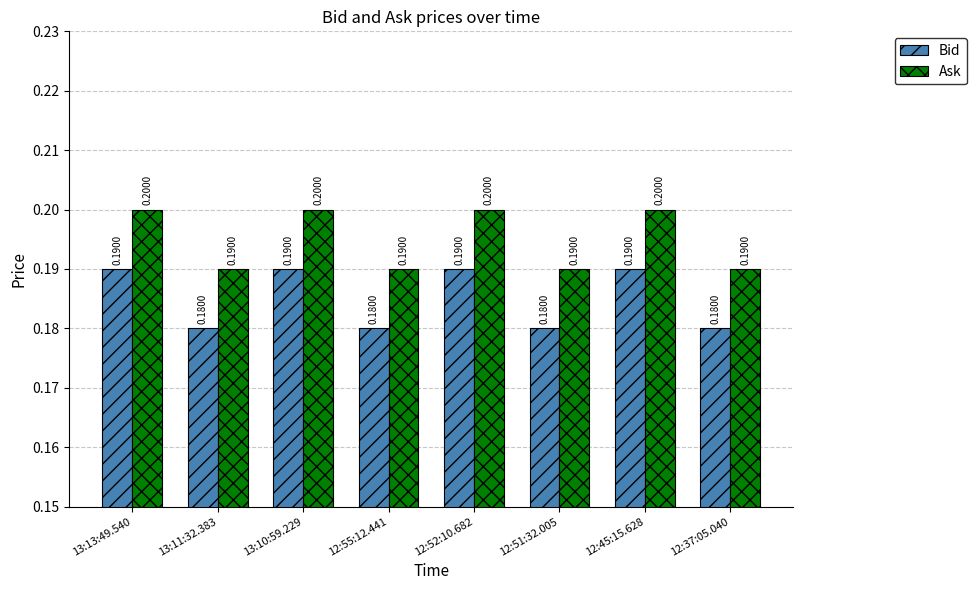

What are all the series names shown in the legend?

Bid, Ask